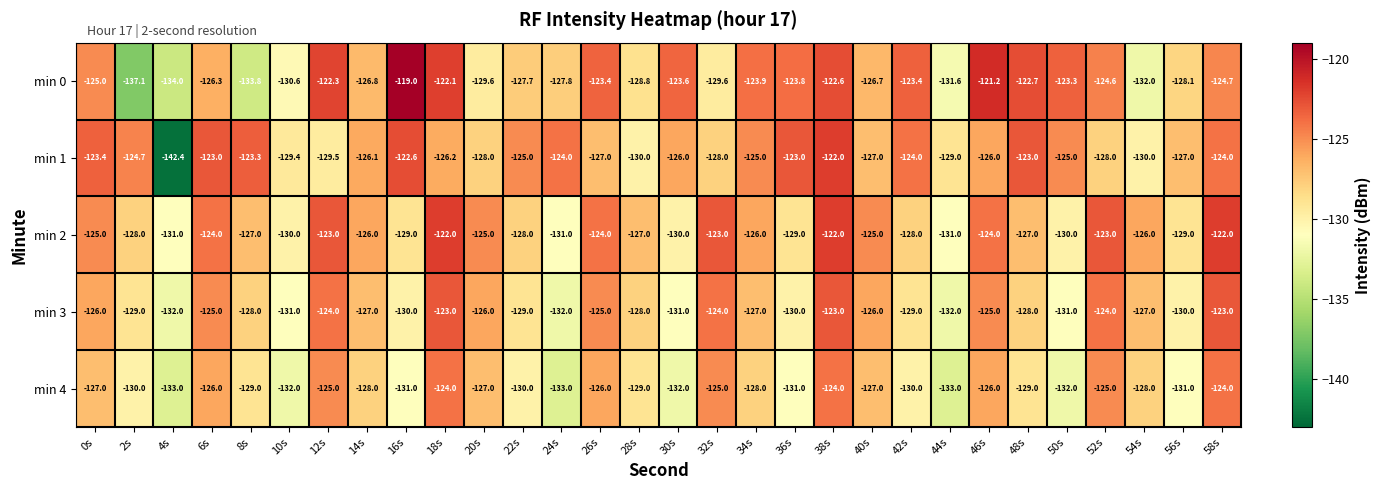

What is the total value across all series at 42s?

-634.4